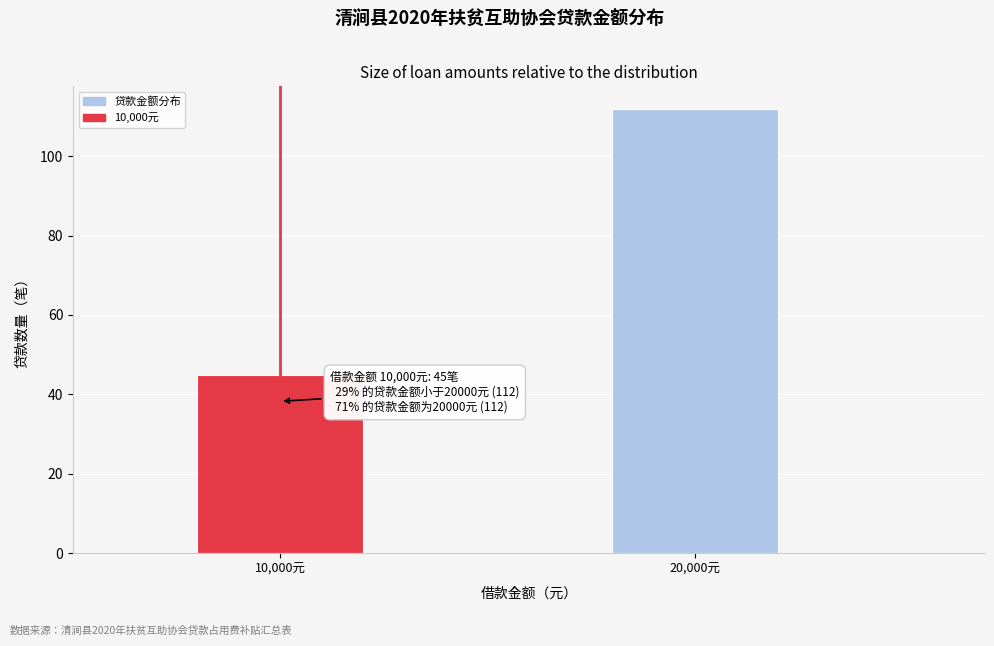

Reading right to left, list all the values displayed in this chart.

20,000元=112	10,000元=45